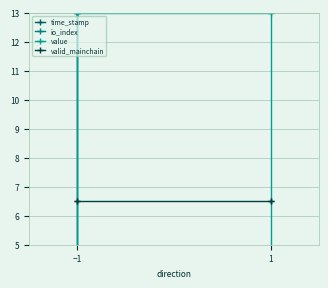

Does the chart have visible grid lines?

Yes